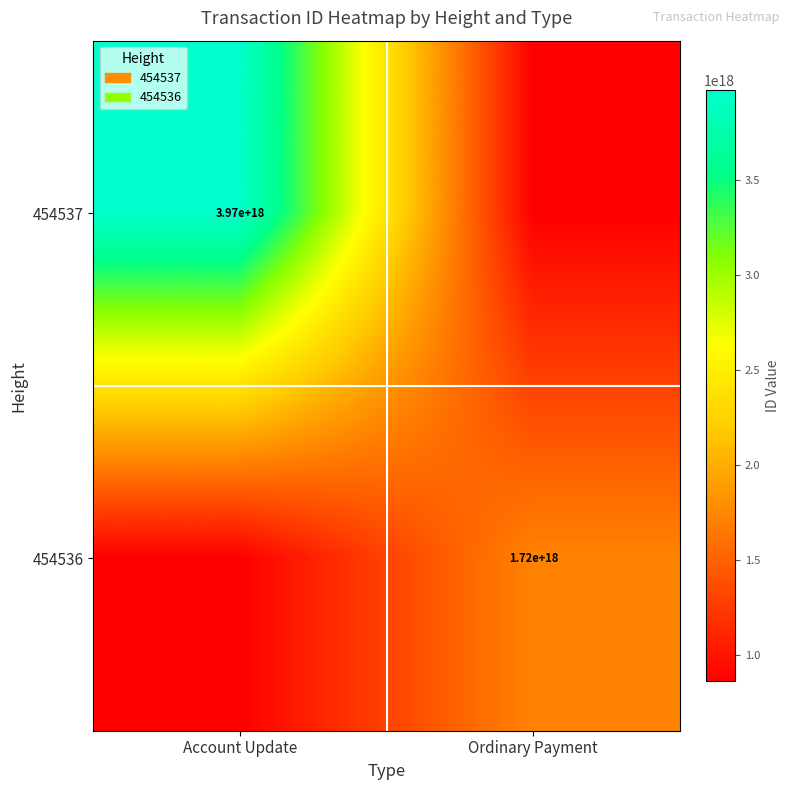

Is the value of 454536 at Ordinary Payment greater than the value of 454537 at Account Update?

No